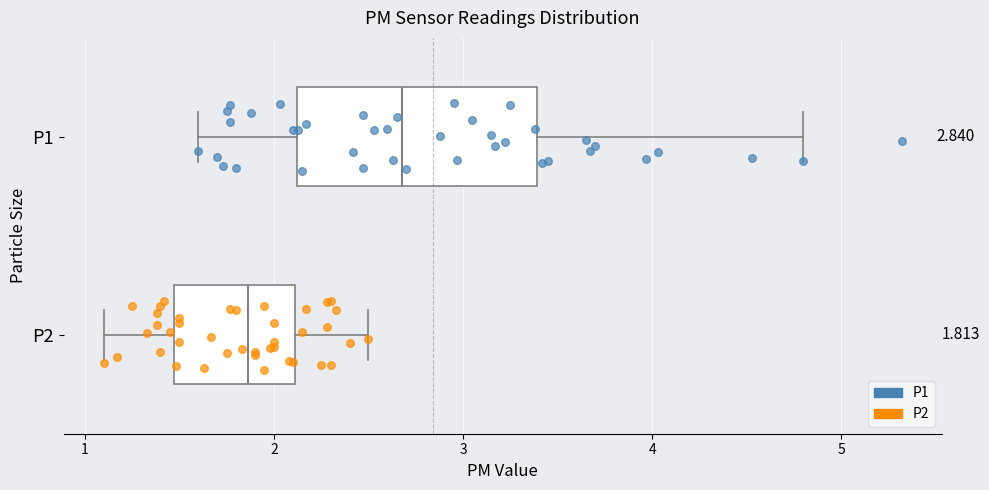

Which box's median line is the furthest to the right?

P1